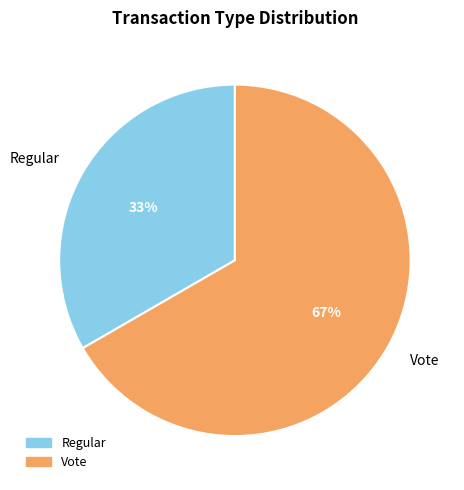

What is the largest slice in the pie chart?

Vote